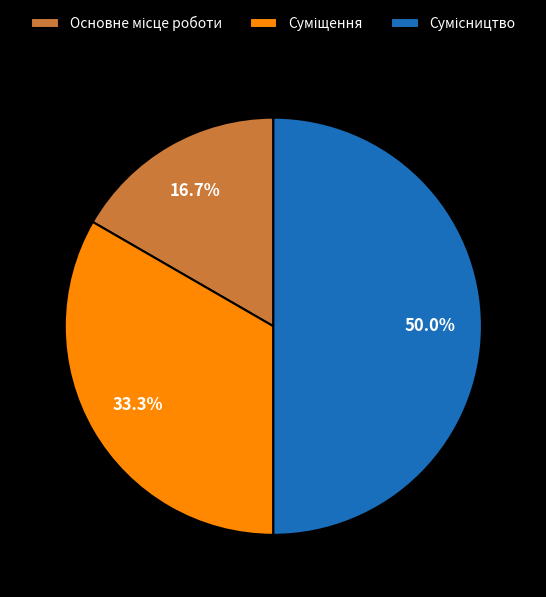

Which has a higher value, Суміщення or Основне місце роботи?

Суміщення